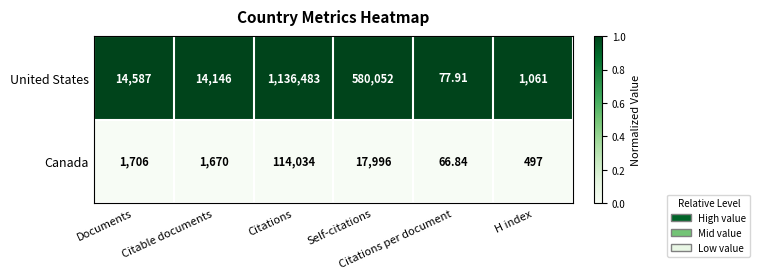

How many series are shown in this chart?

2